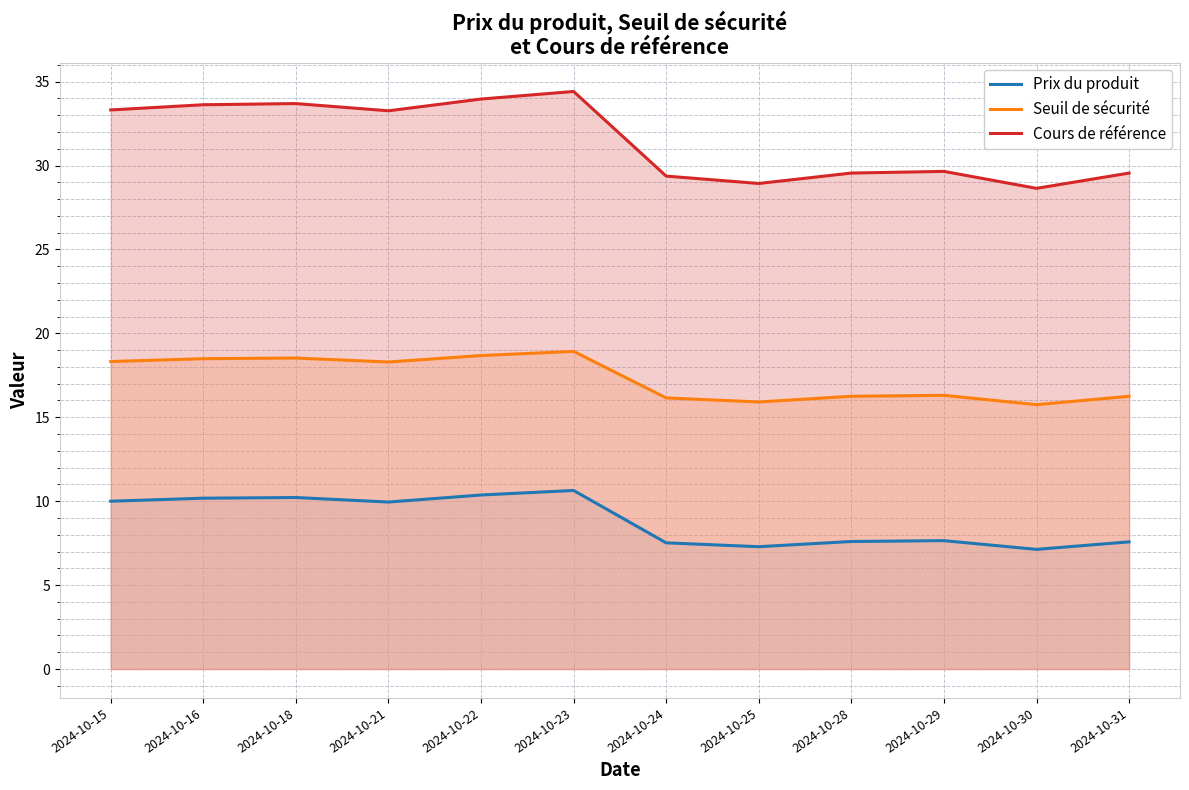

Is the value of Seuil de sécurité at 2024-10-22 greater than the value of Cours de référence at 2024-10-25?

No